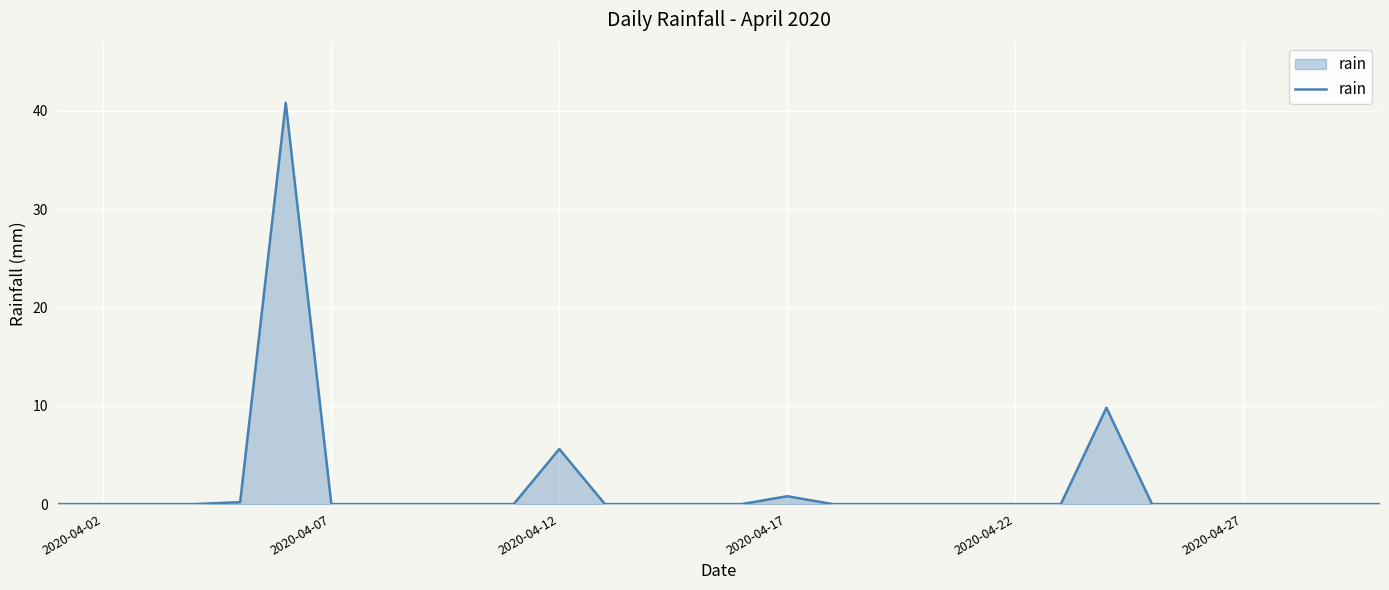

Reading left to right, transcribe all the data shown in this chart.

0.0	0.0	0.0	0.0	0.2	40.8	0.0	0.0	0.0	0.0	0.0	5.6	0.0	0.0	0.0	0.0	0.8	0.0	0.0	0.0	0.0	0.0	0.0	9.8	0.0	0.0	0.0	0.0	0.0	0.0